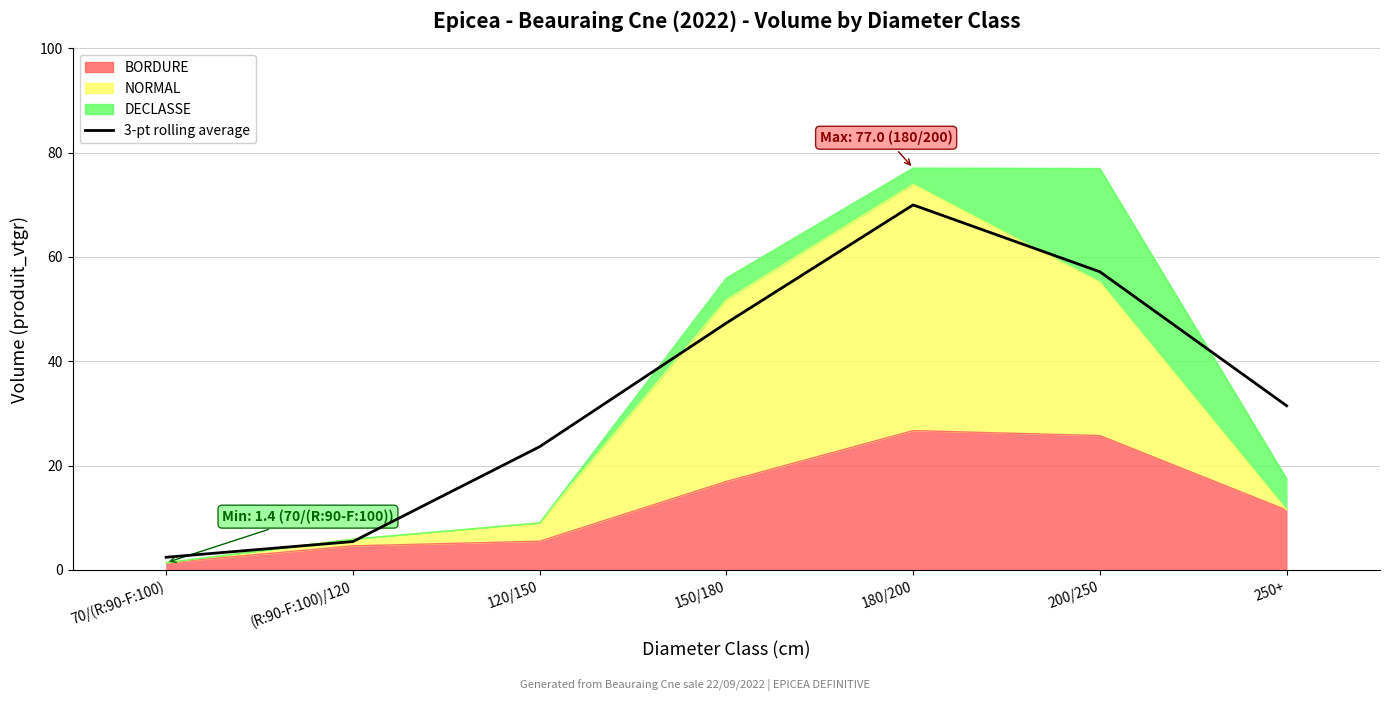

Reading left to right, what are all the values shown in this chart?

70/(R:90-F:100)=2.4	(R:90-F:100)/120=5.4	120/150=23.6	150/180=47.3	180/200=70.0	200/250=57.2	250+=31.5